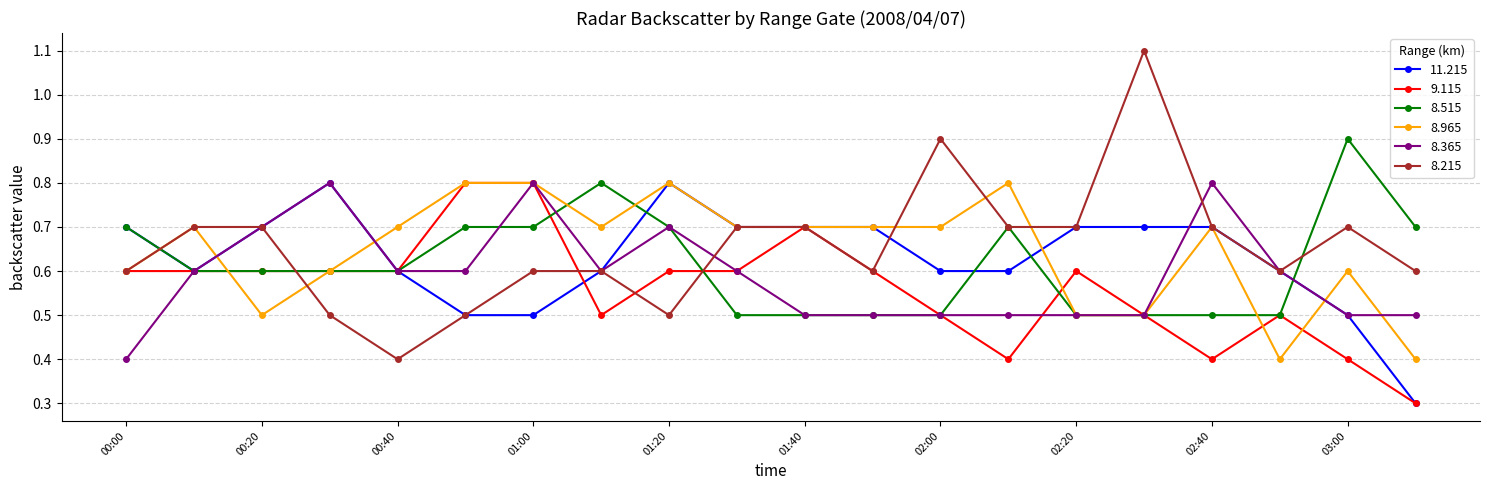

True or false: 8.515 has more than 1 interior local peaks.

True